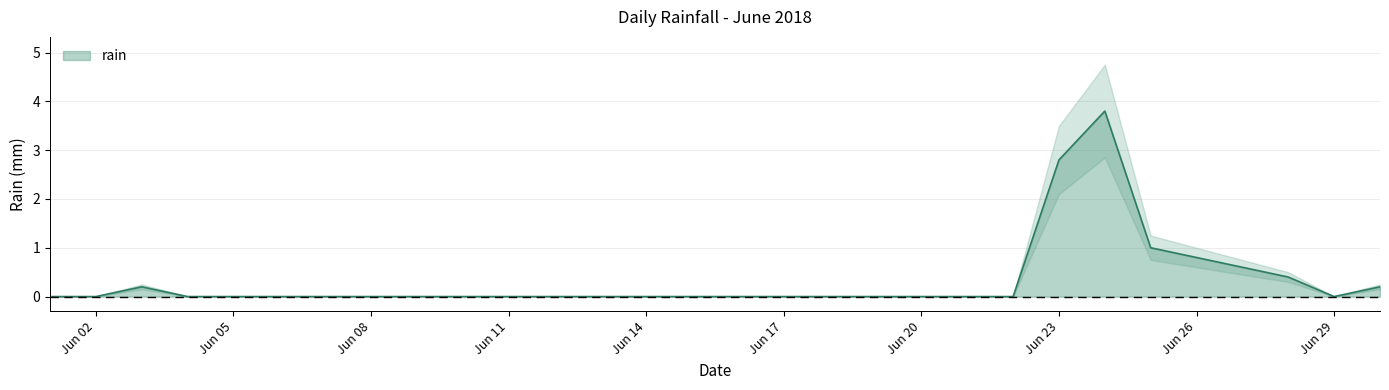

How many points are lower than both their immediate neighbors (excluding endpoints)?

1